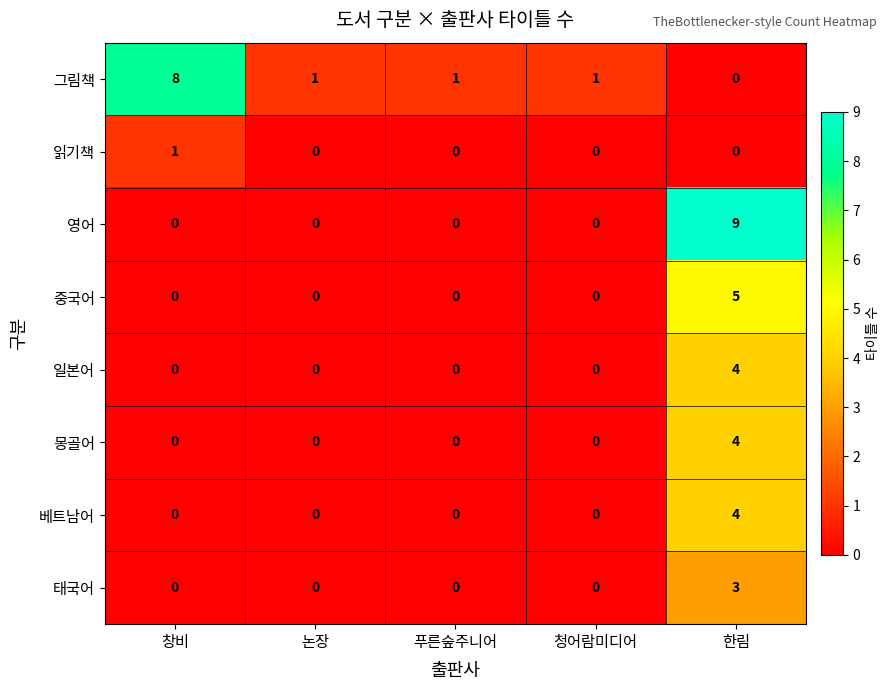

Between 창비 and 푸른숲주니어, which series saw the biggest shift?

그림책